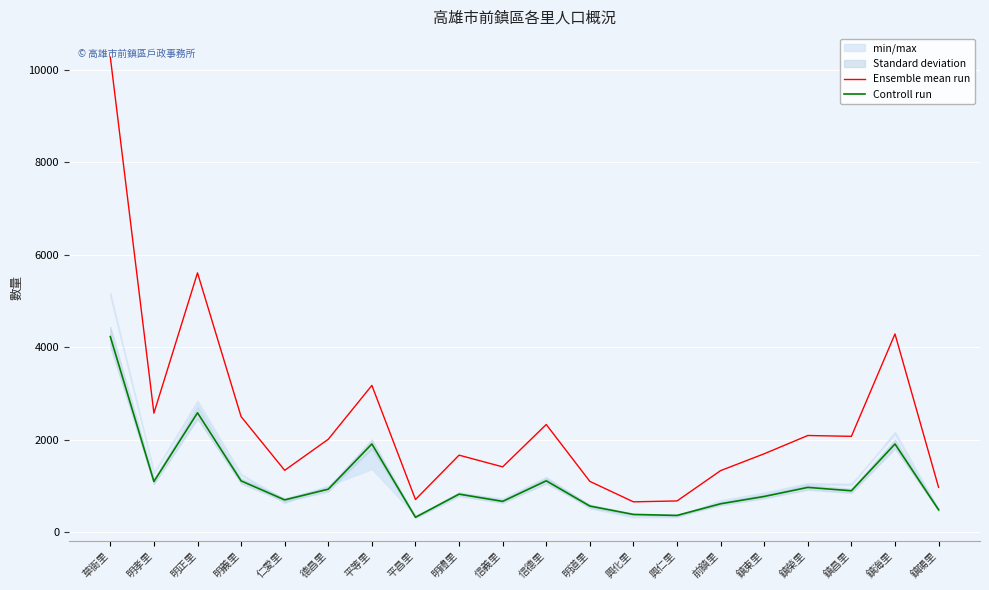

In Controll run, how many points are higher than both neighbors (excluding endpoints)?

6